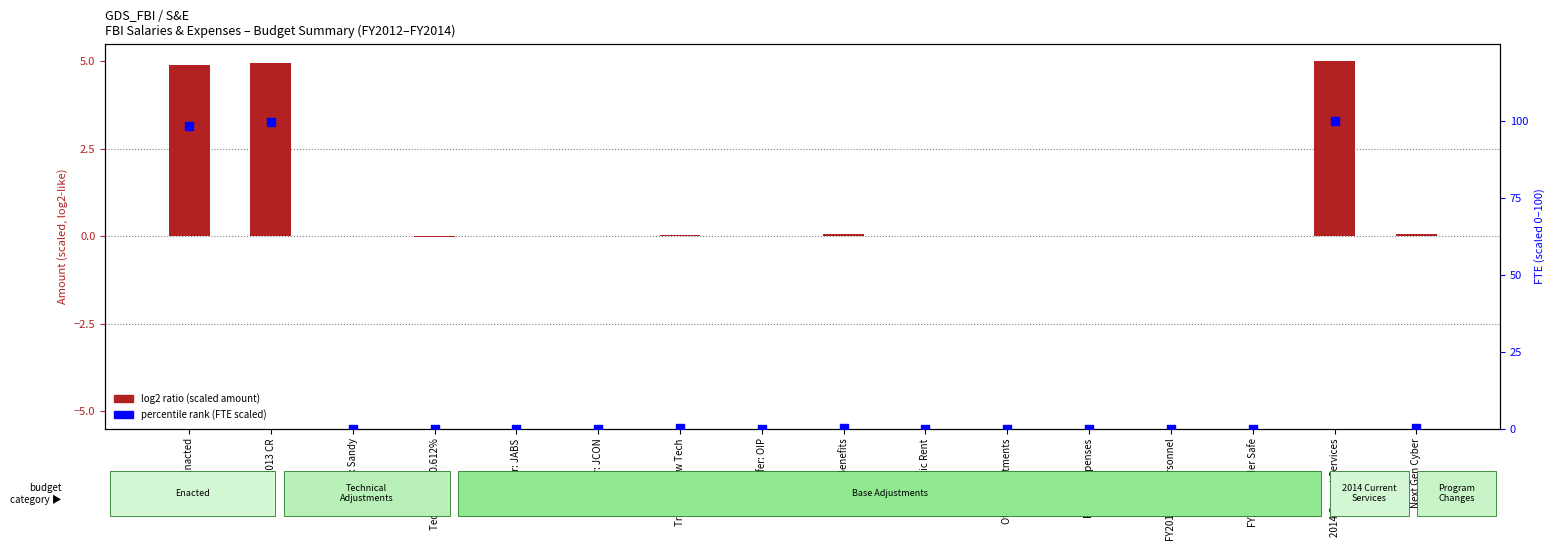

Which series has the largest total across all categories?

percentile rank (FTE scaled)